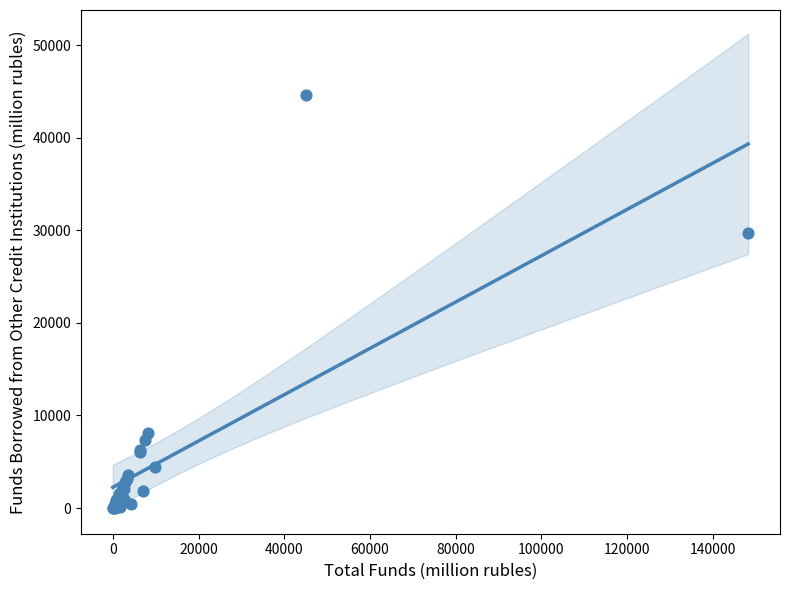

What Y value in the scatter plot is closest to 22310?

29691